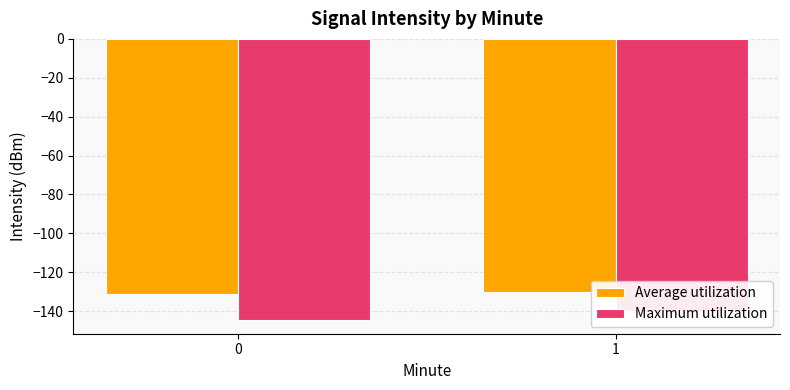

The value of Maximum utilization at 0 is -238.0. True or false?

False